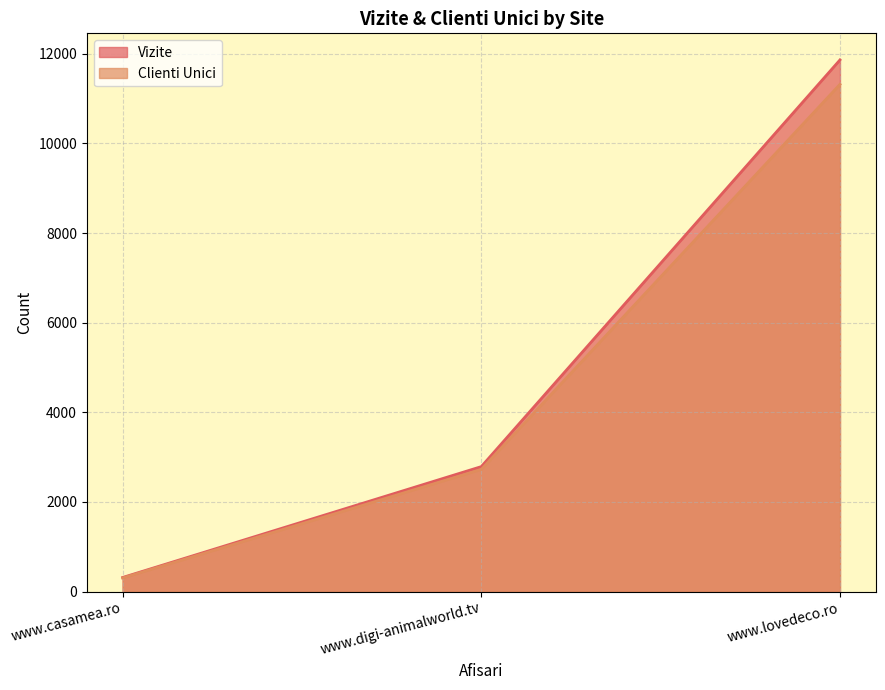

List the series in order of their overall mean, highest first.

Vizite, Clienti Unici